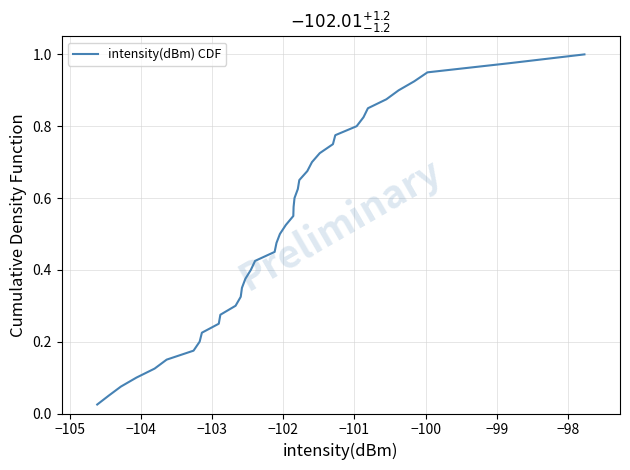

Is this an area chart (filled region under the line)?

No